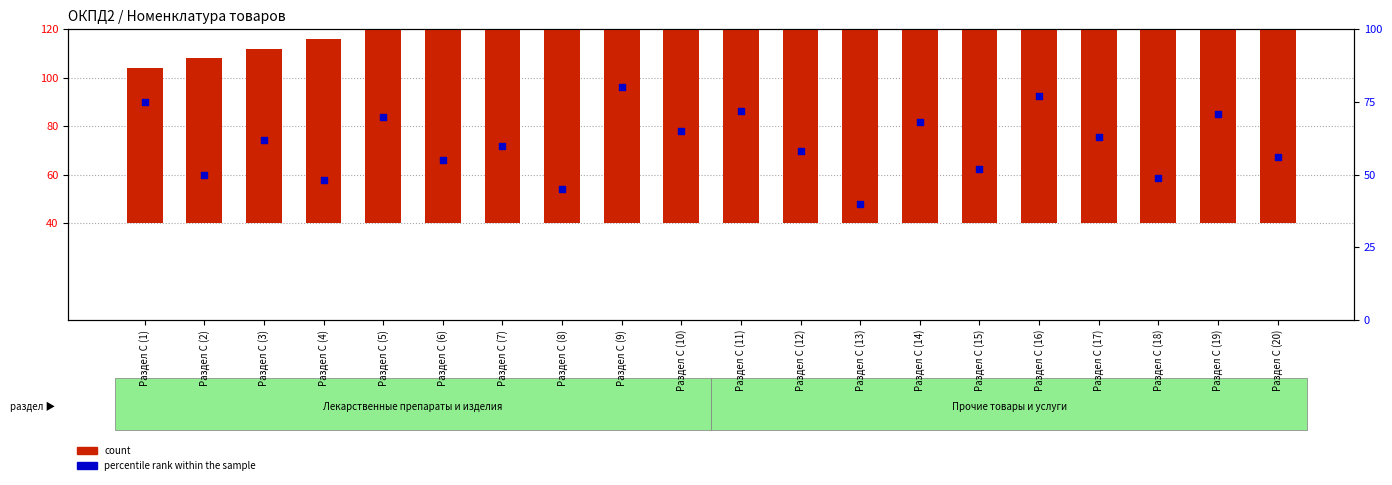

What are all the series names shown in the legend?

count, percentile rank within the sample